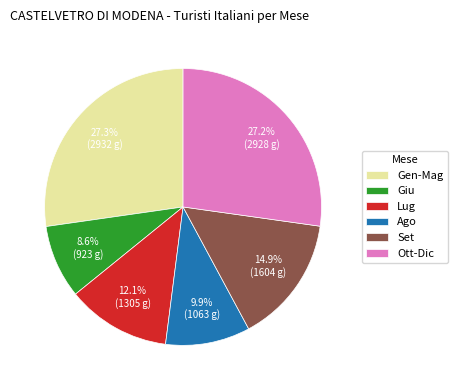

Is it true that Set is 15% of the pie?

True